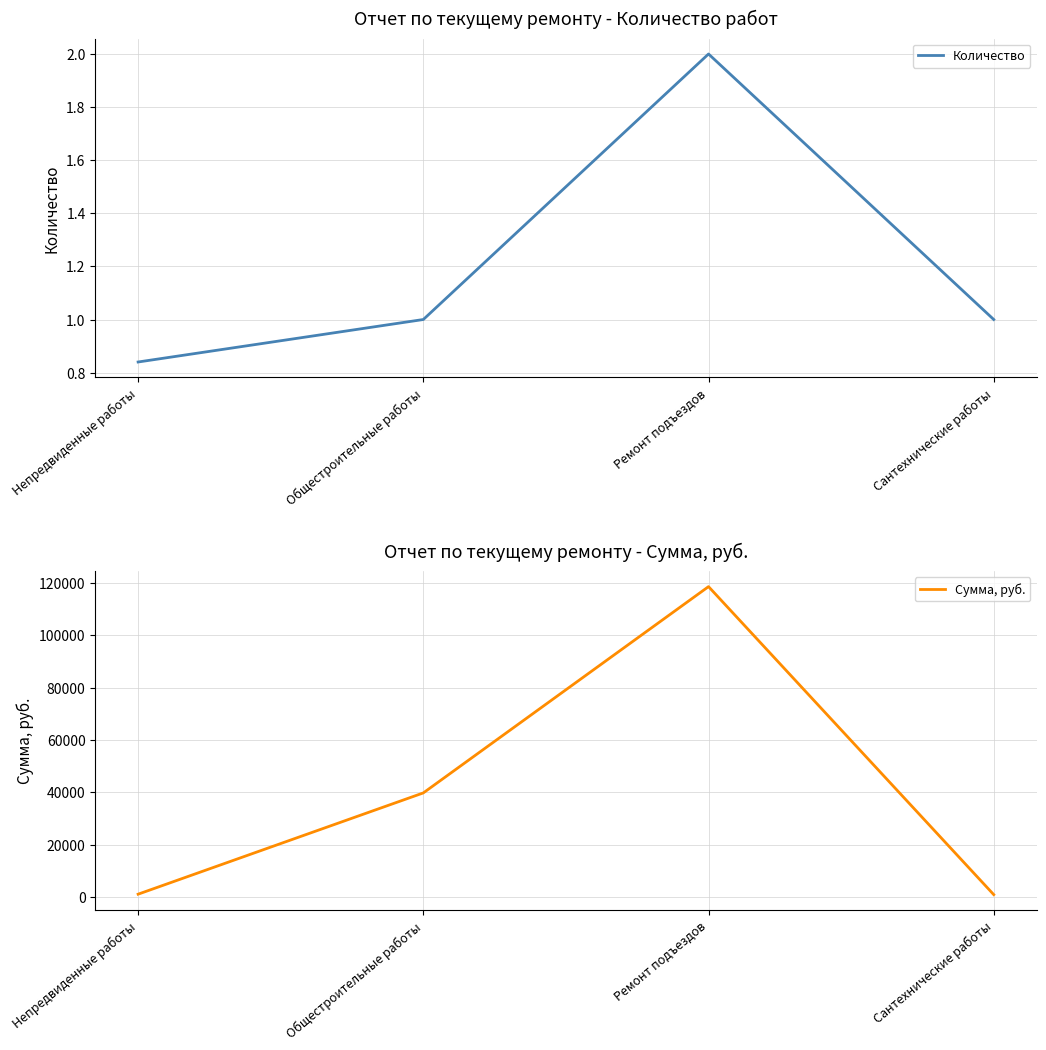

Which label corresponds to the smallest value in the chart?

Непредвиденные работы